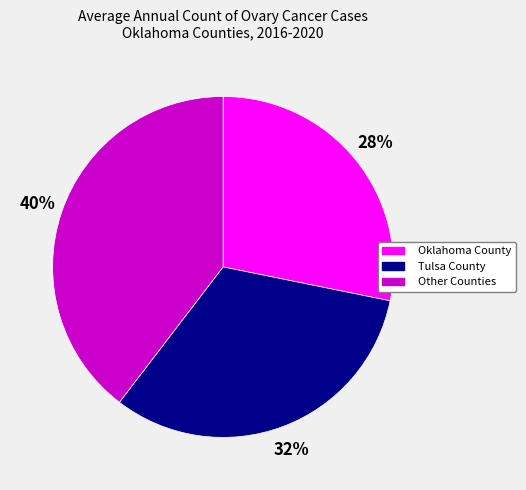

Is Oklahoma County the majority of the pie?

No